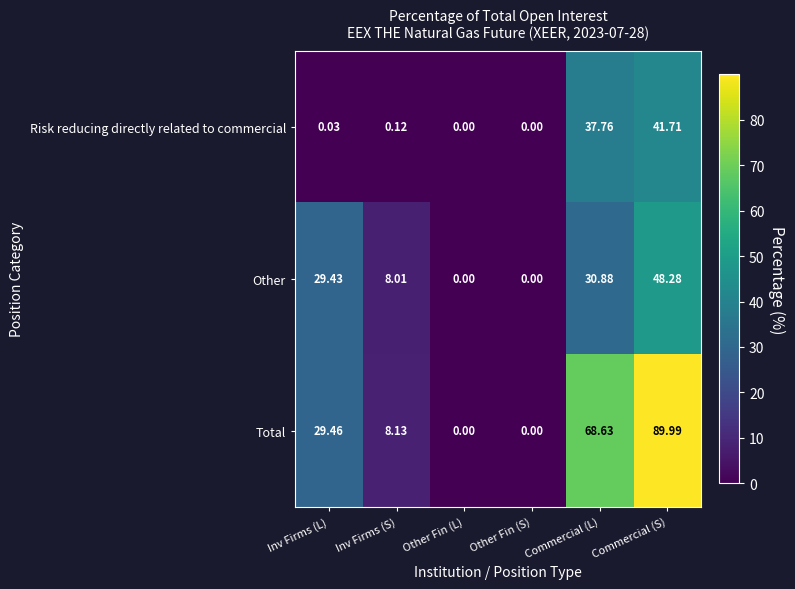

At which label does Total reach its peak?

Commercial (S)